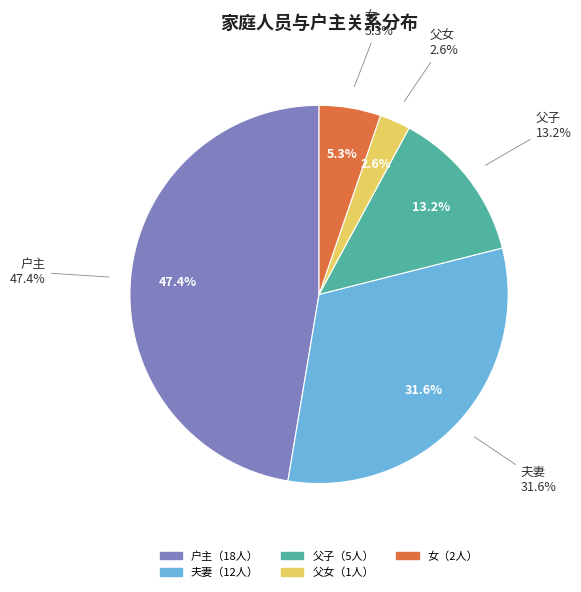

True or false: 夫妻 accounts for 32% of the total.

True